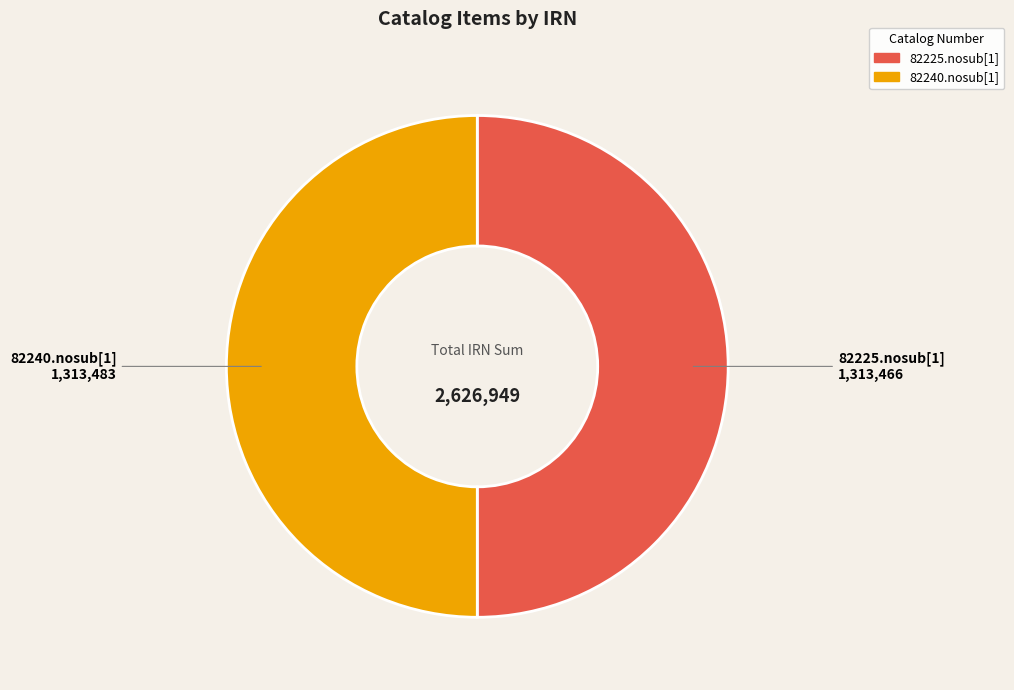

Approximately how many times larger is the value at 82225.nosub[1] compared to 82240.nosub[1]?

1.0